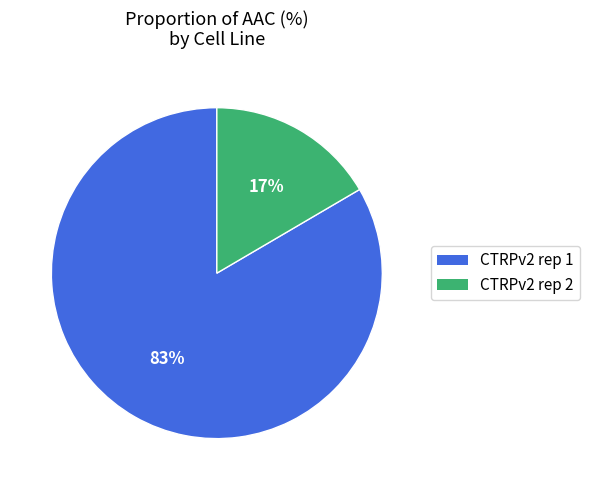

To the nearest percent, what is the average slice percentage?

50%